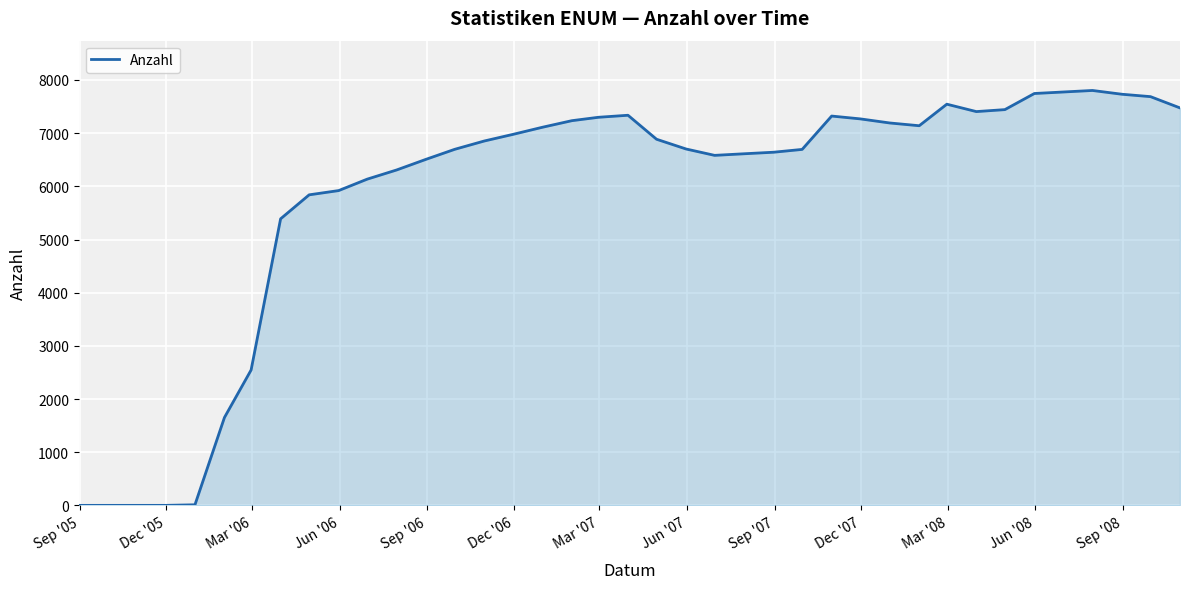

What is the maximum value shown in the chart?

7802